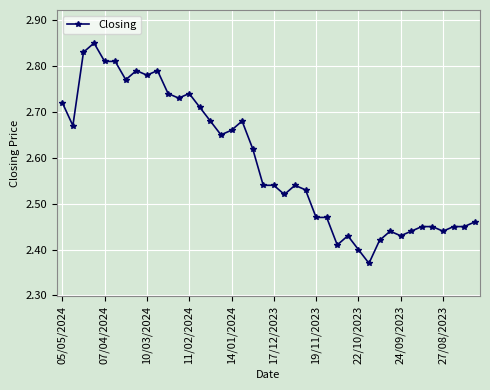

True or false: there are more than 2 points higher than both neighbors.

True